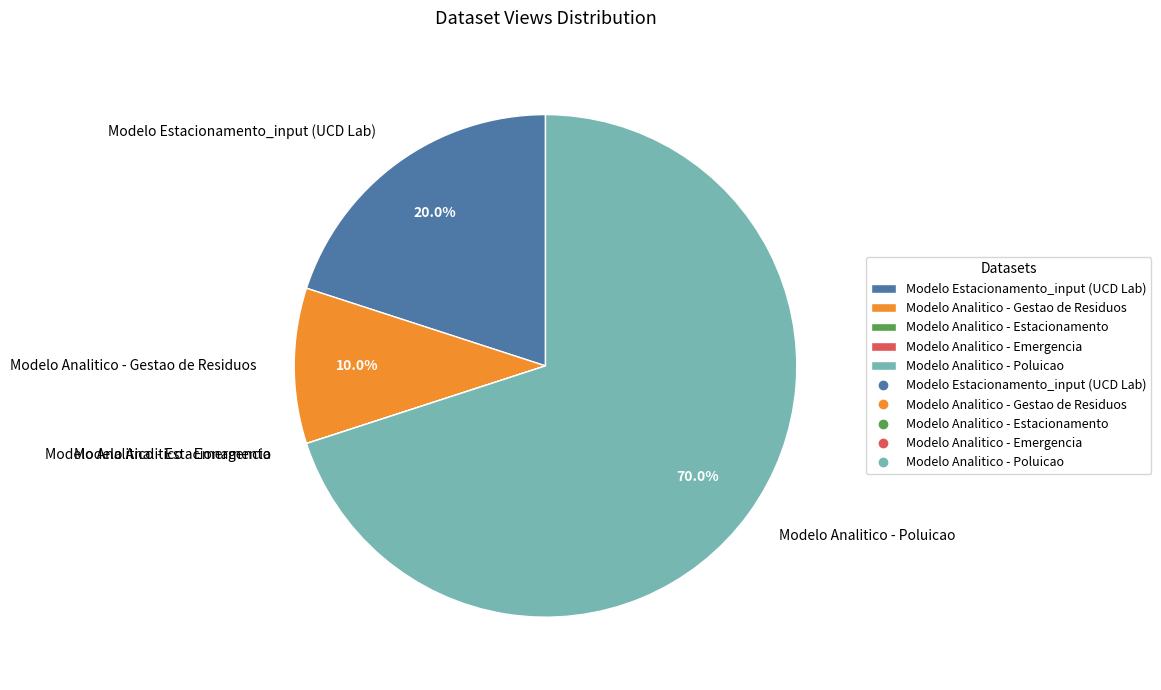

Which category has the biggest portion of the pie?

Modelo Analitico - Poluicao